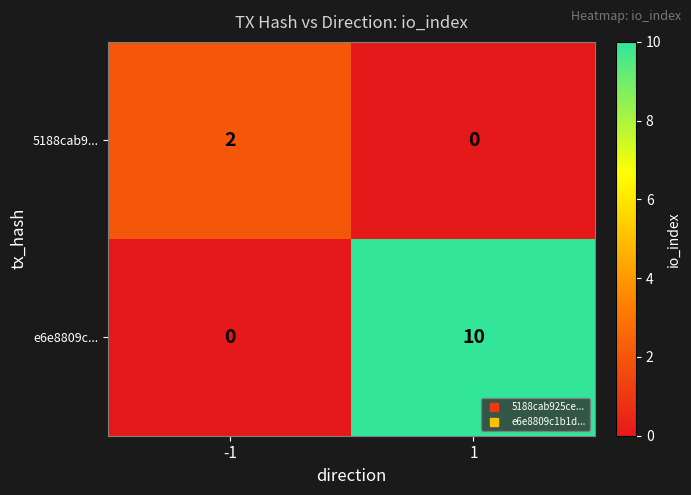

What is the maximum value shown in the chart?

10